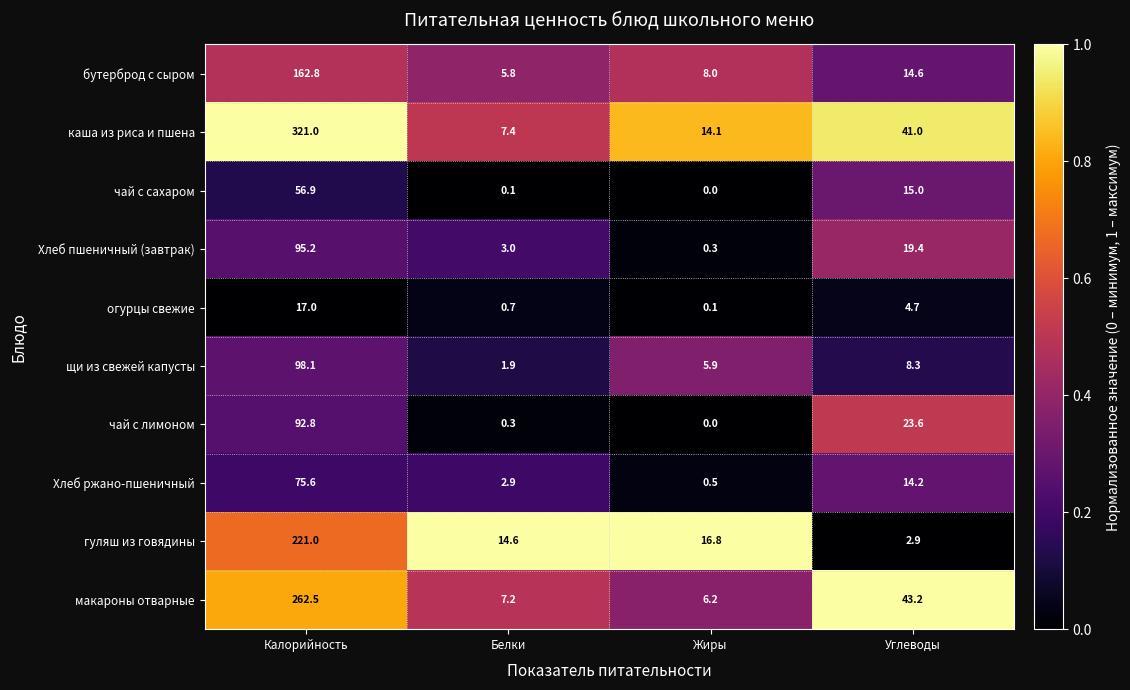

At which category does the chart reach its minimum across all series?

Жиры